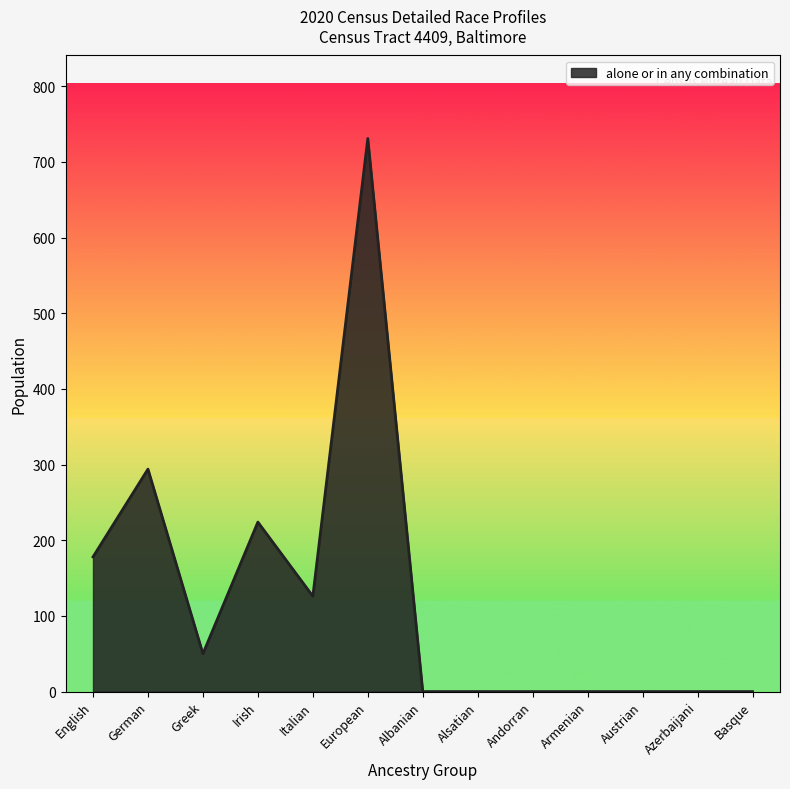

Which has a higher value, European or Azerbaijani?

European